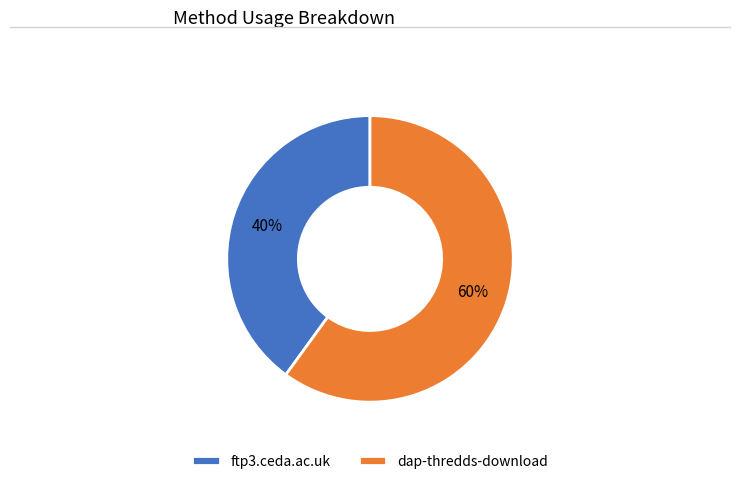

Combined, do dap-thredds-download and ftp3.ceda.ac.uk account for over 50%?

Yes